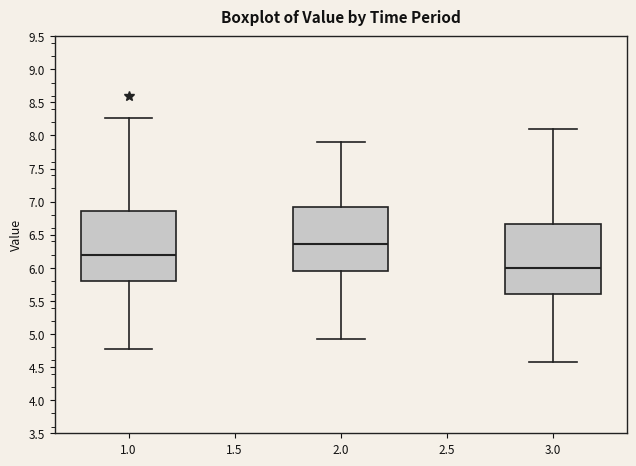

Reading left to right, read every box against the y-axis: the position of its median line, the range the box covers, and the ends of its whiskers. The values are not printed on the chart, so give them approximately, as read against the axis.

1.0: median 6.20, box 5.80 to 6.85, whiskers 4.75 to 8.25
2.0: median 6.35, box 5.95 to 6.90, whiskers 4.90 to 7.90
3.0: median 6.00, box 5.60 to 6.65, whiskers 4.55 to 8.10